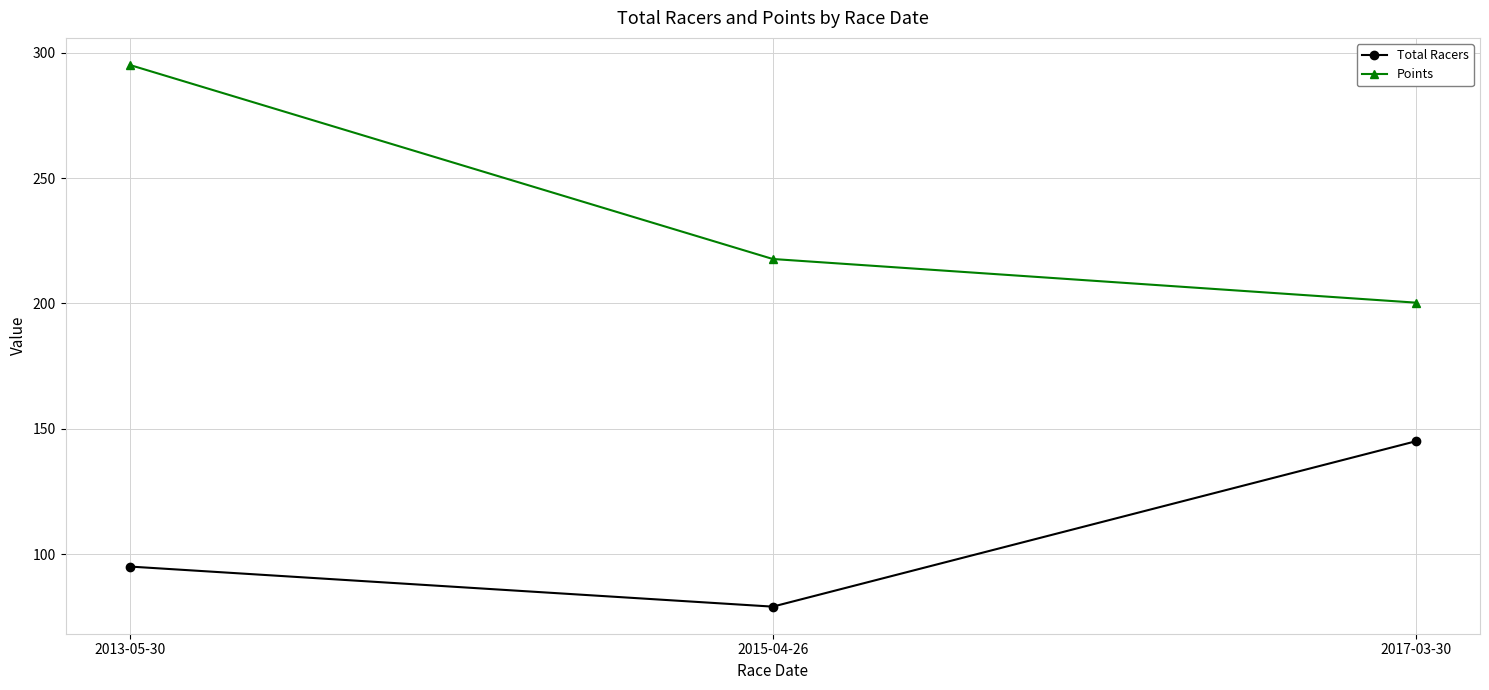

Reading left to right, transcribe all the data shown in this chart.

Total Racers: 2013-05-30=95.0	2015-04-26=79.0	2017-03-30=145.0
Points: 2013-05-30=295.2	2015-04-26=217.8	2017-03-30=200.3